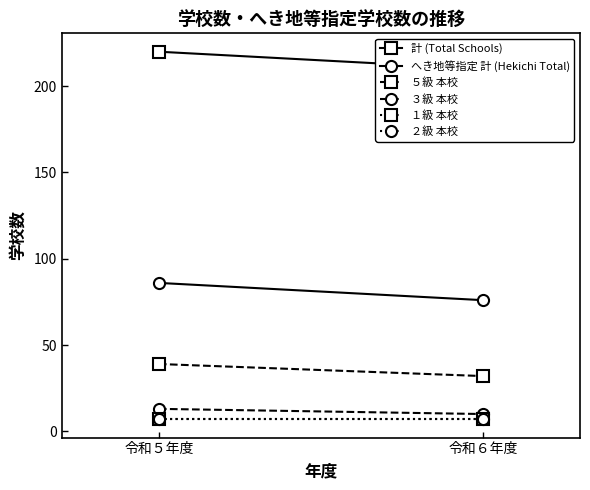

How many lines are shown in the chart?

6